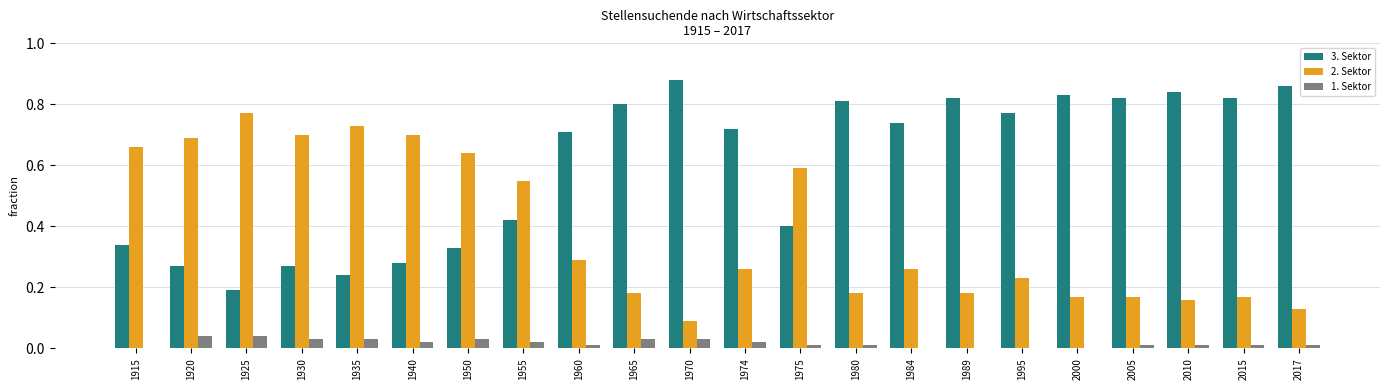

What is the sum of all 2. Sektor values?

8.5